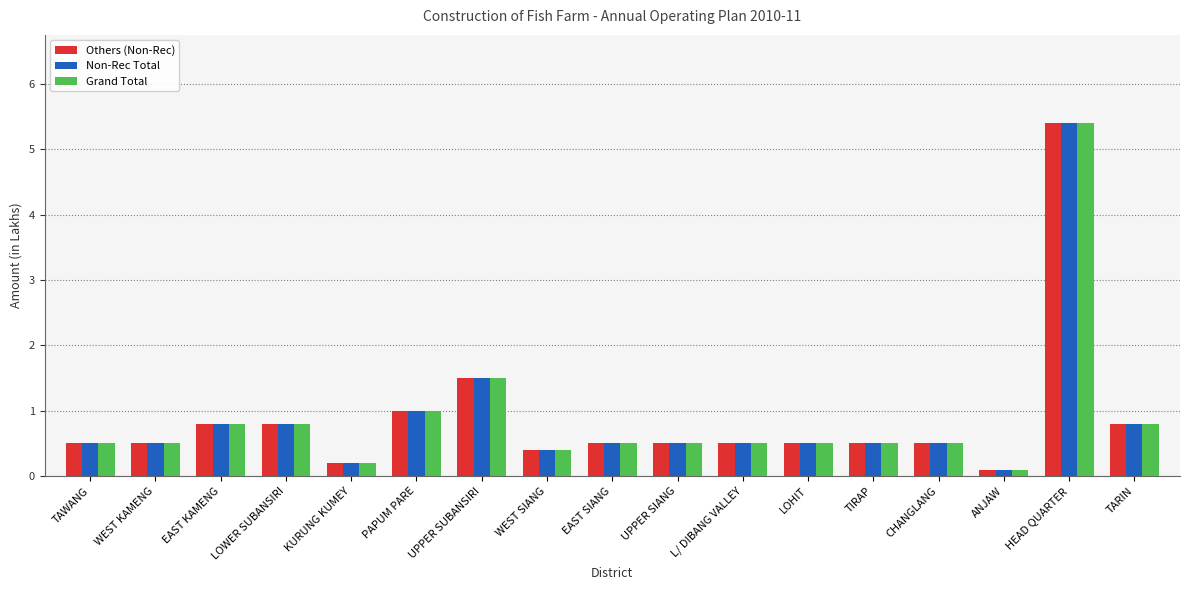

At which label is Grand Total closest to 2?

UPPER SUBANSIRI